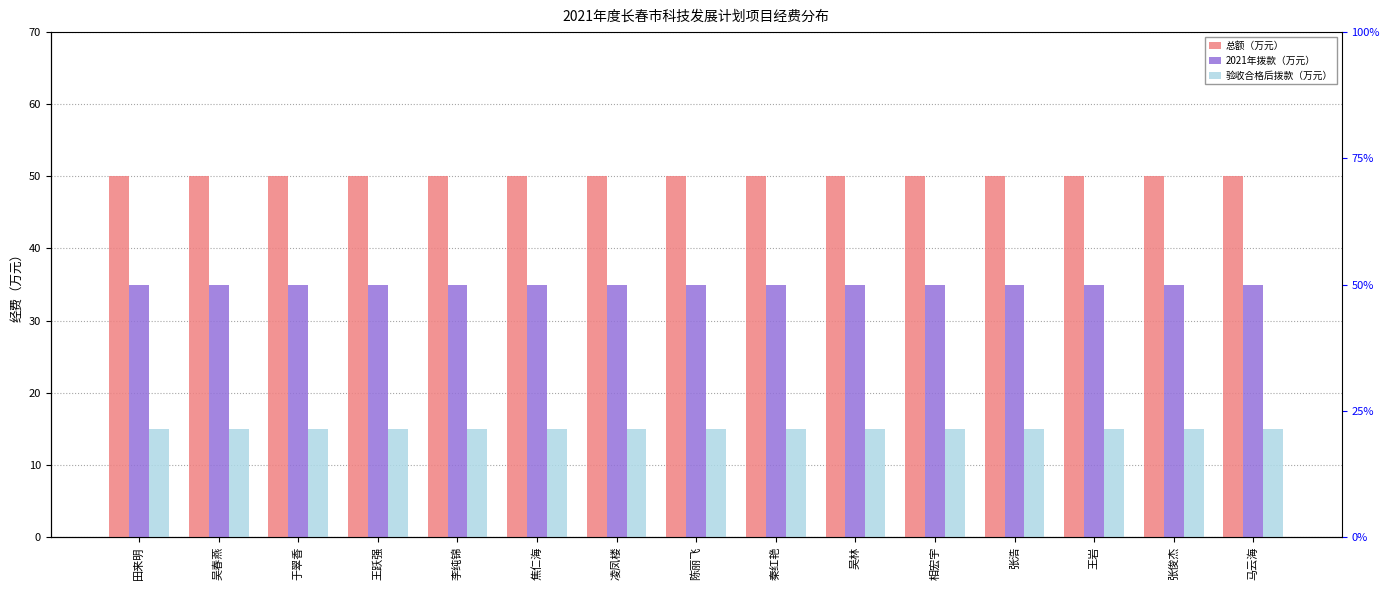

Reading right to left, extract all data points from this chart.

总额（万元）: 50	50	50	50	50	50	50	50	50	50	50	50	50	50	50
2021年拨款（万元）: 35	35	35	35	35	35	35	35	35	35	35	35	35	35	35
验收合格后拨款（万元）: 15	15	15	15	15	15	15	15	15	15	15	15	15	15	15